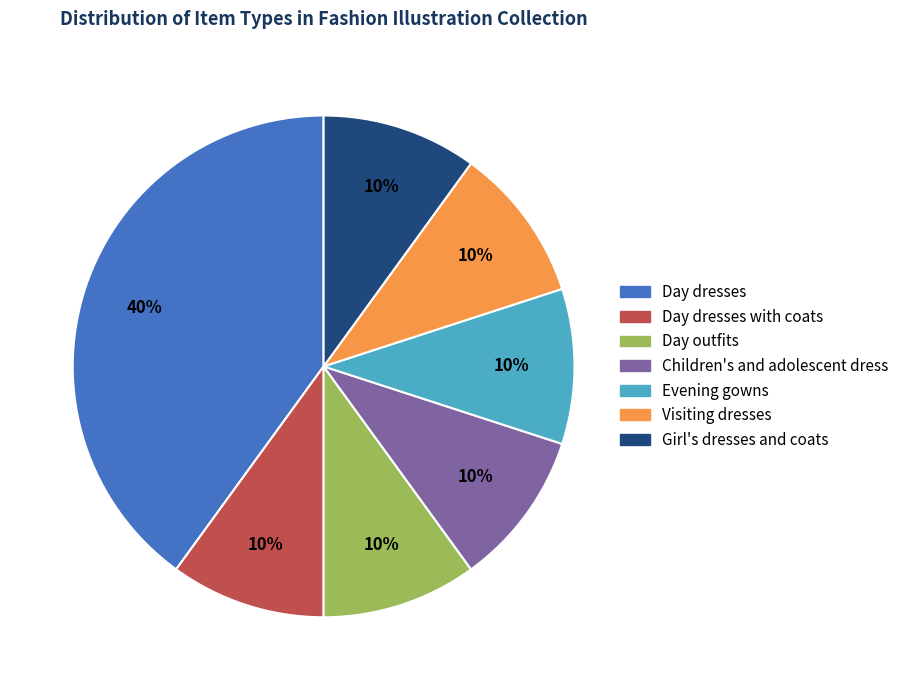

Is it true that Day dresses with coats is 1% of the pie?

False